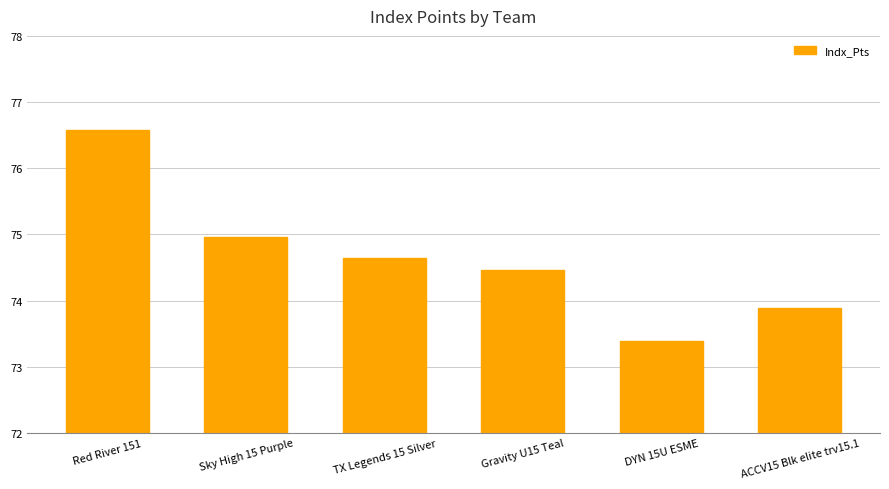

Reading left to right, what are all the values shown in this chart?

76.6	75.0	74.6	74.5	73.4	73.9